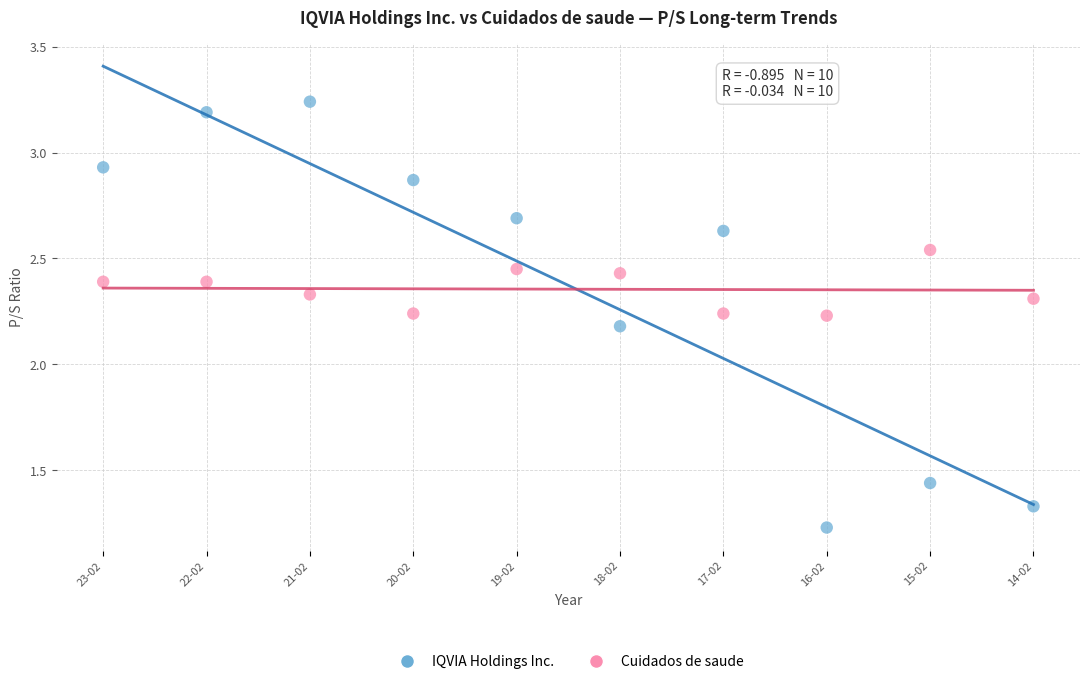

Which series contains the highest Y value?

IQVIA Holdings Inc.